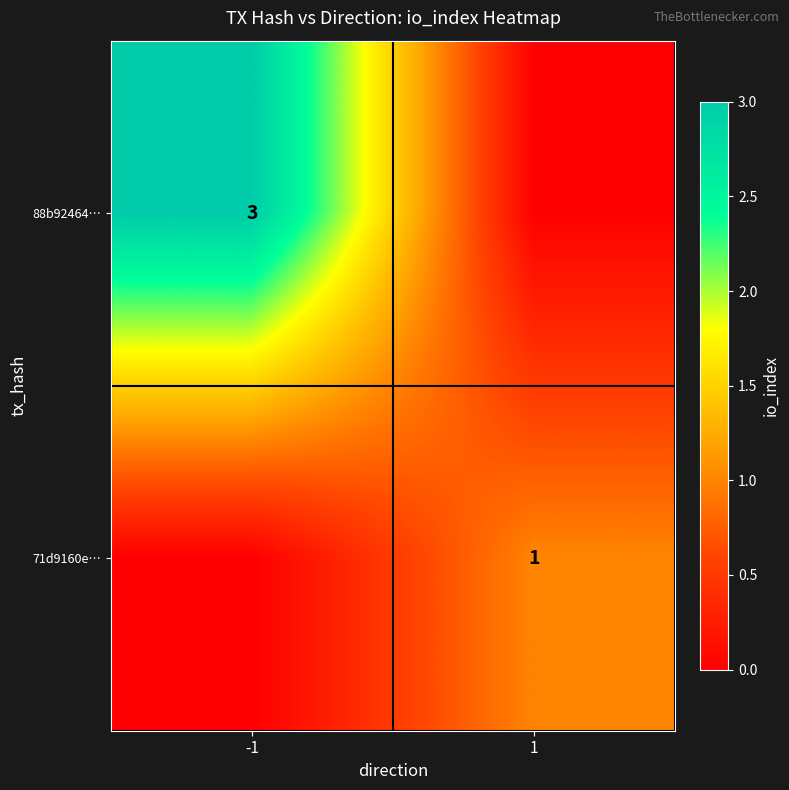

True or false: 88b92464… has a value of 3 at -1.

True